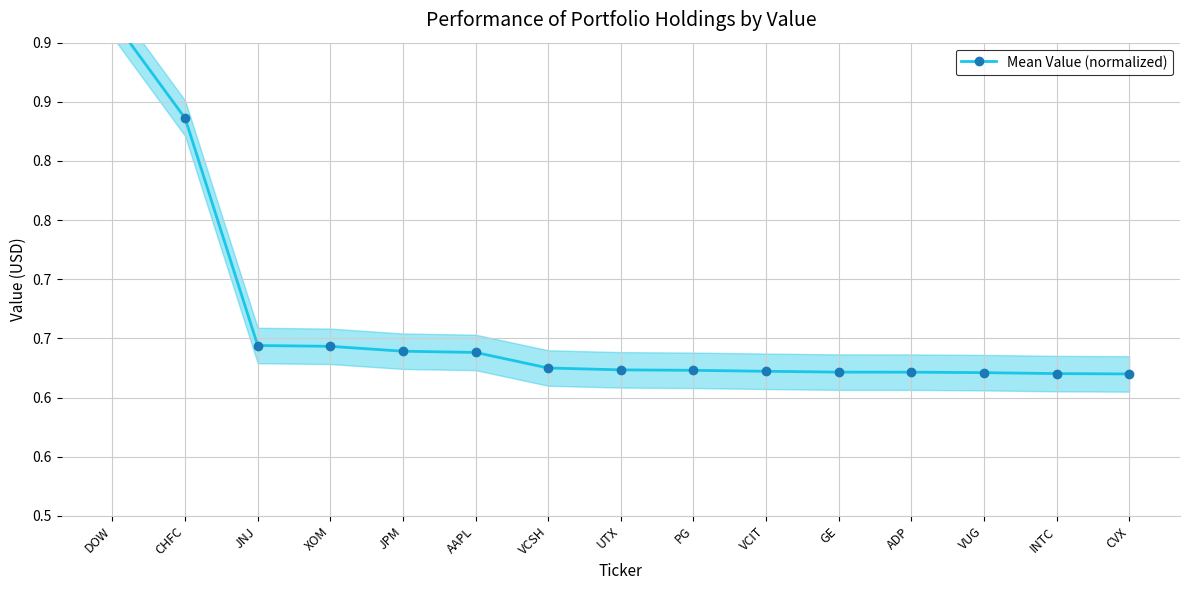

Rank the categories by value from highest to lowest.

DOW, CHFC, JNJ, XOM, JPM, AAPL, VCSH, UTX, PG, VCIT, GE, ADP, VUG, INTC, CVX